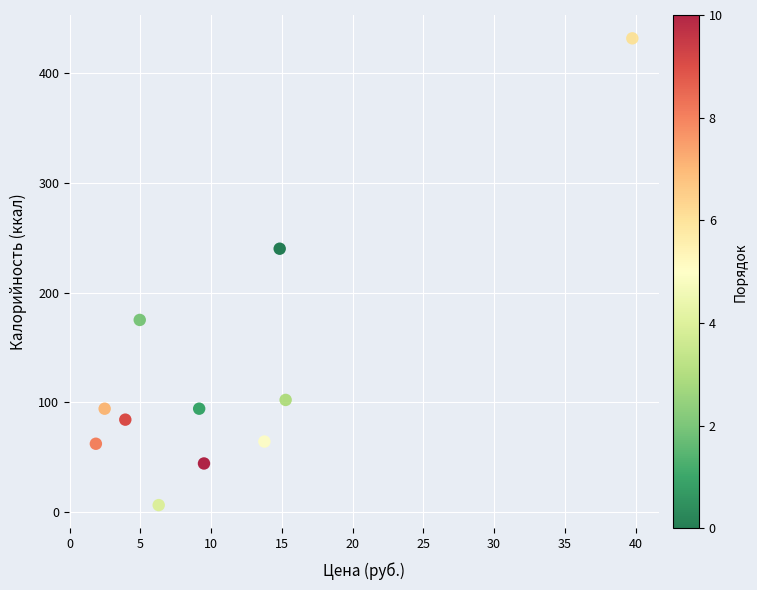

What Y value in the scatter plot is closest to 219?

240